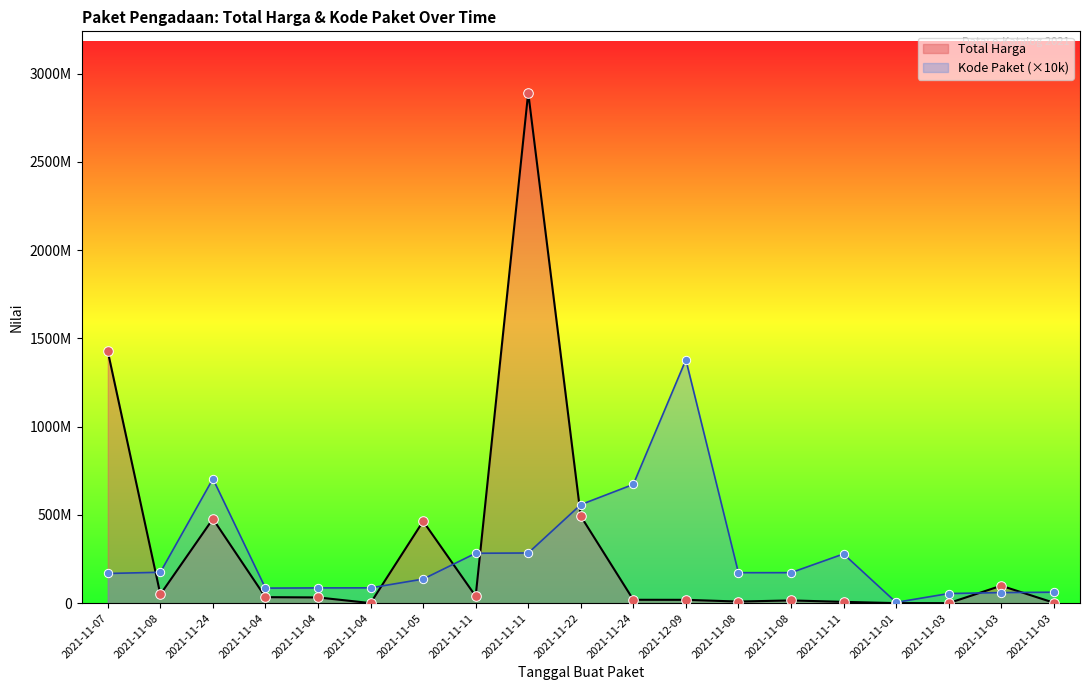

Which series reaches the maximum Y coordinate?

Total Harga